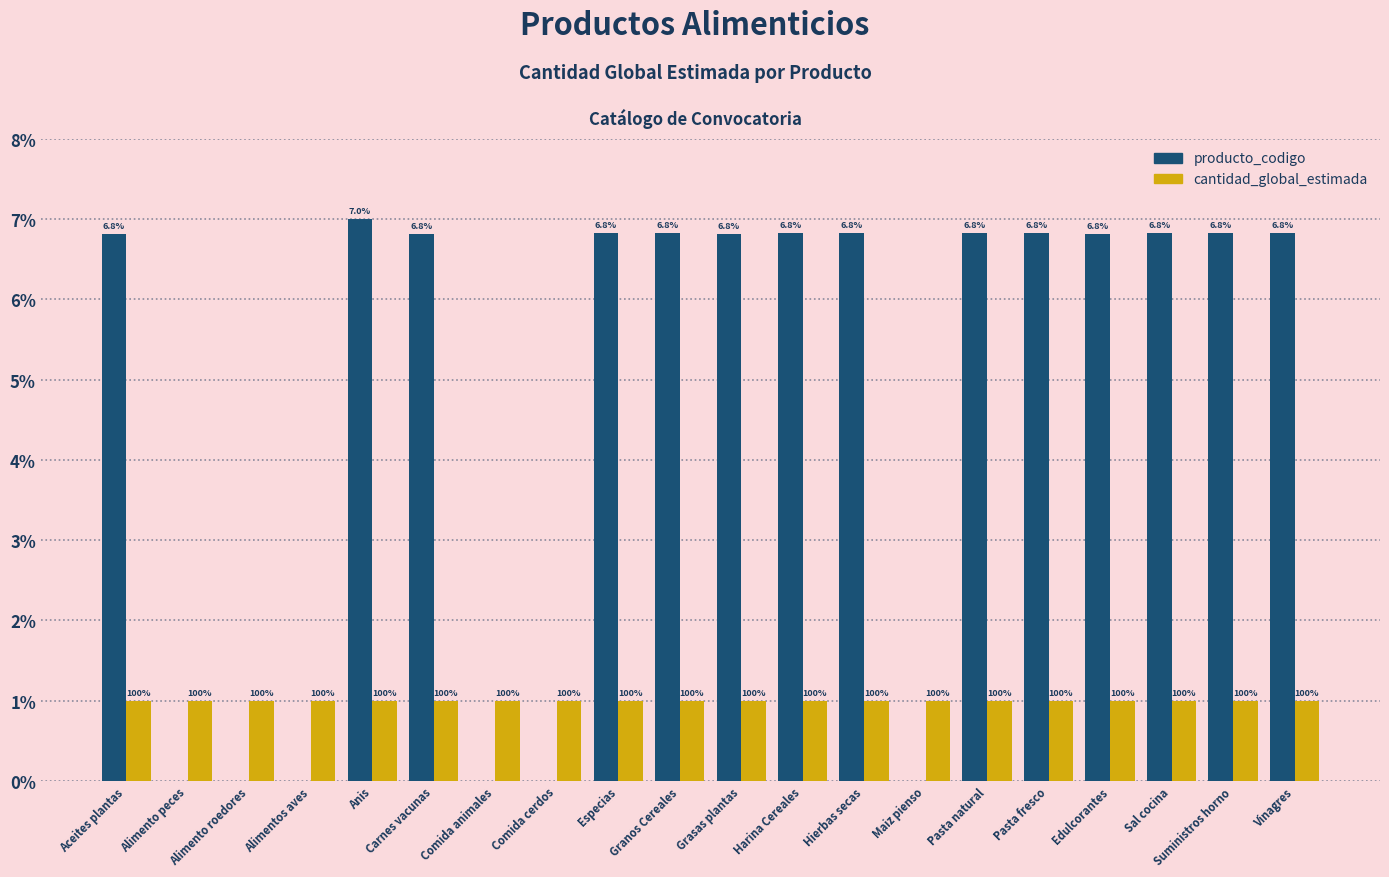

What are all the series names shown in the legend?

producto_codigo, cantidad_global_estimada